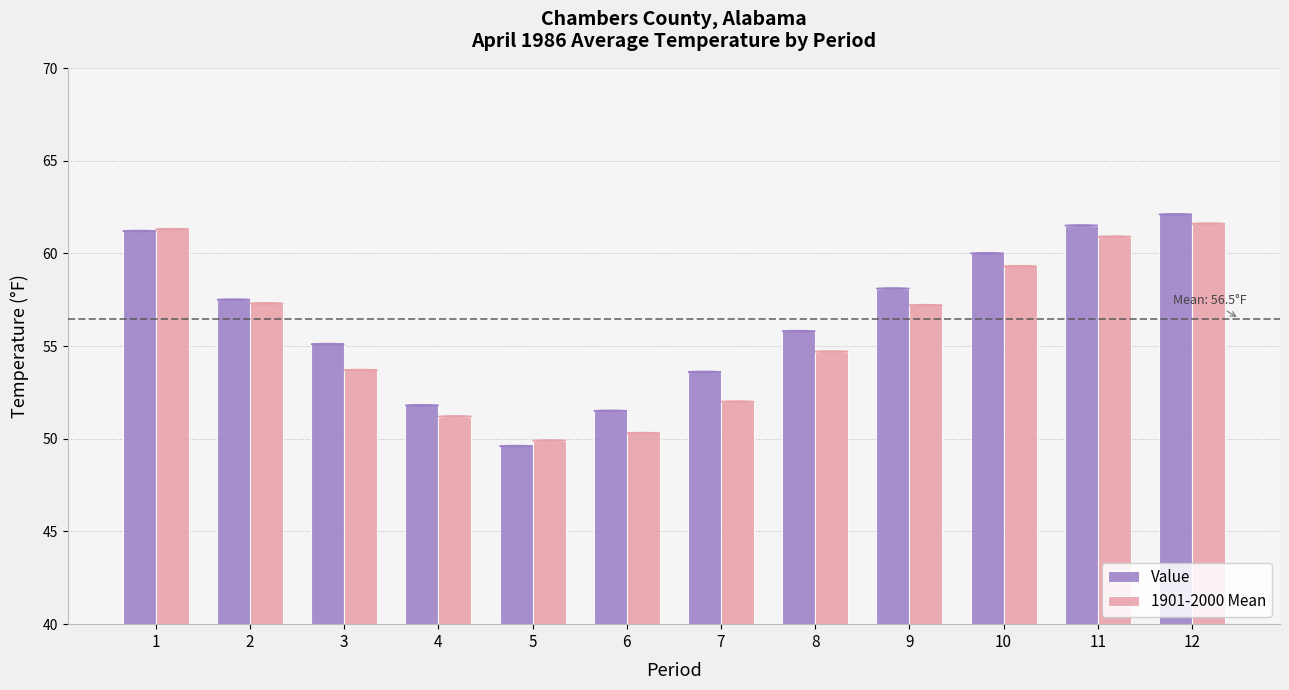

Which series changed the most between 7 and 11?

1901-2000 Mean